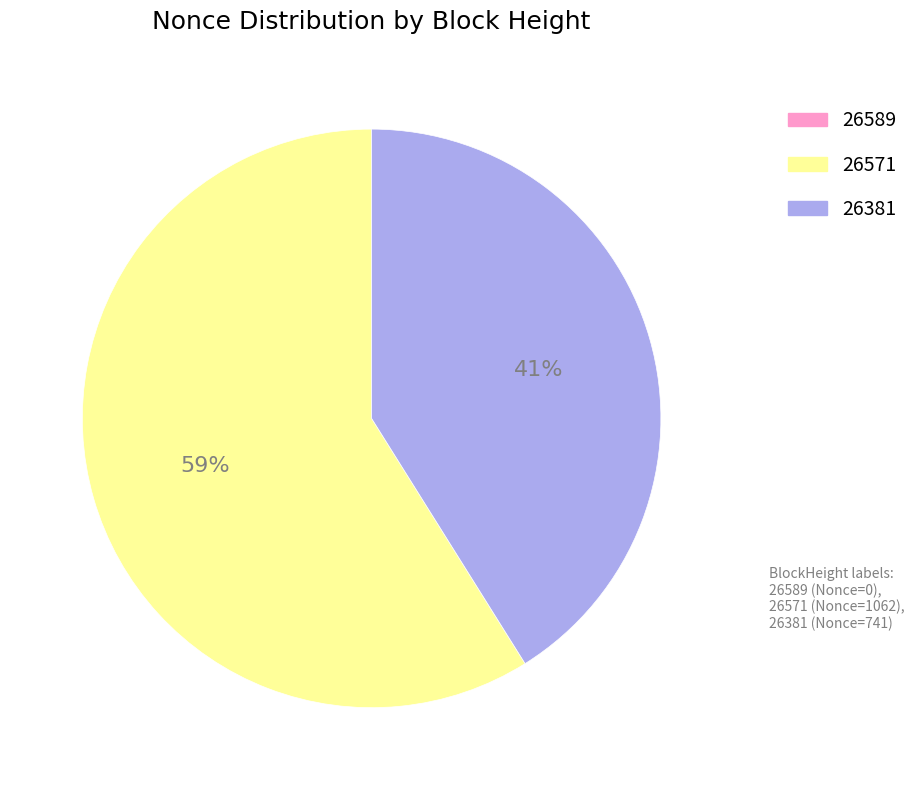

Is it true that 26381 is 35% of the pie?

False